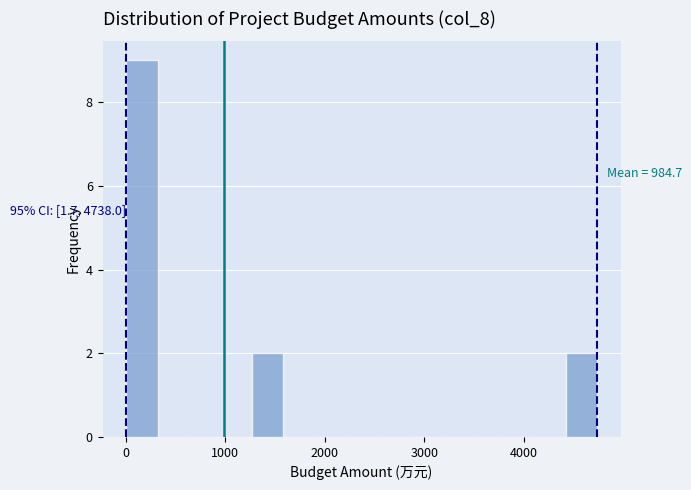

Around what value on the x-axis is the tallest bar? Give the approximate position of its centre, as read against the axis.

200